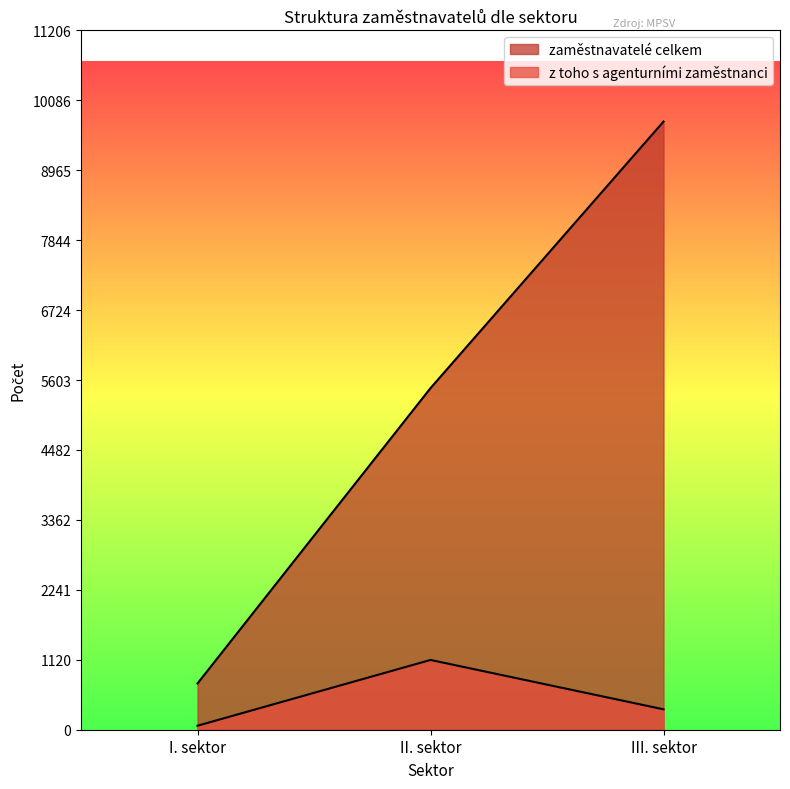

Reading left to right, extract all data points from this chart.

zaměstnavatelé celkem: 742	5474	9745
z toho s agenturními zaměstnanci: 64	1118	327